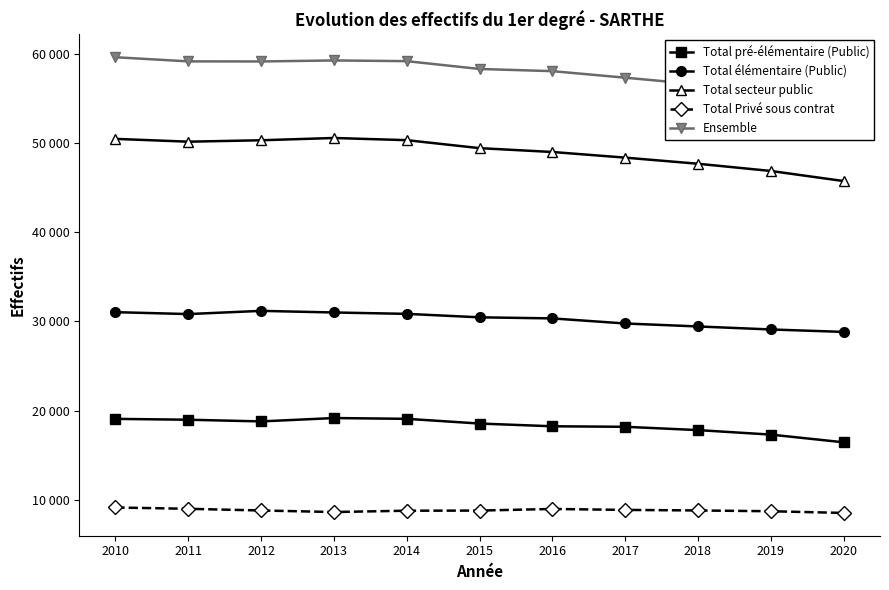

The value of Total élémentaire (Public) at 2014 is 30834. True or false?

True